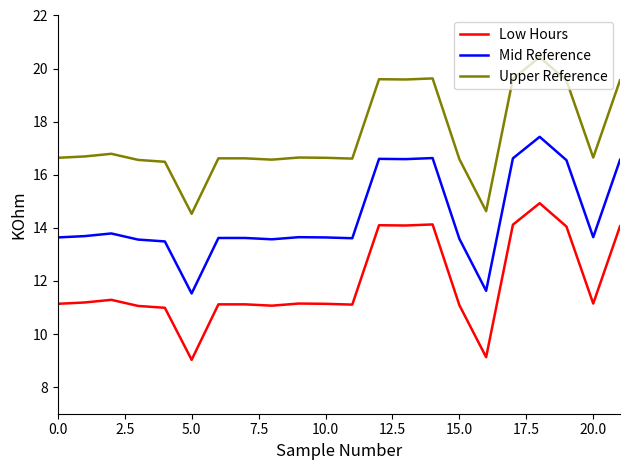

At how many categories does at least one series exceed 10?

22